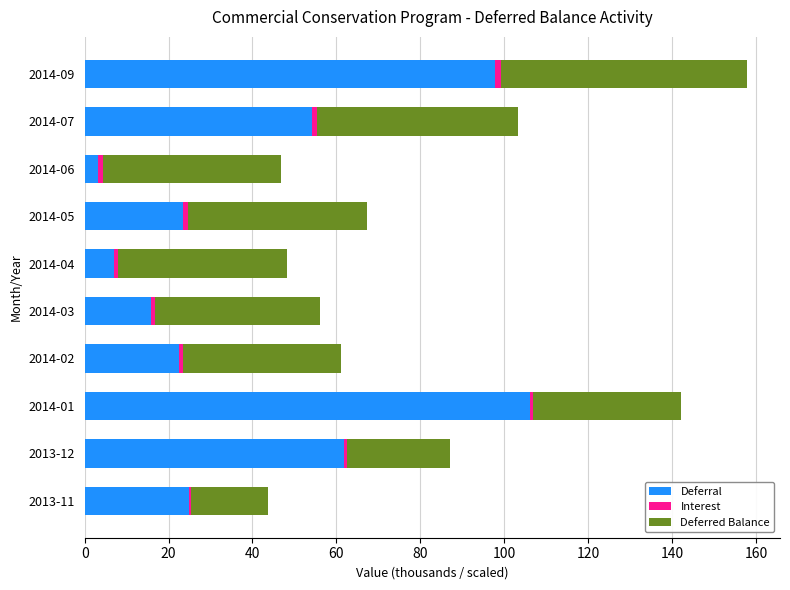

At which label is Deferral closest to 54?

2014-07